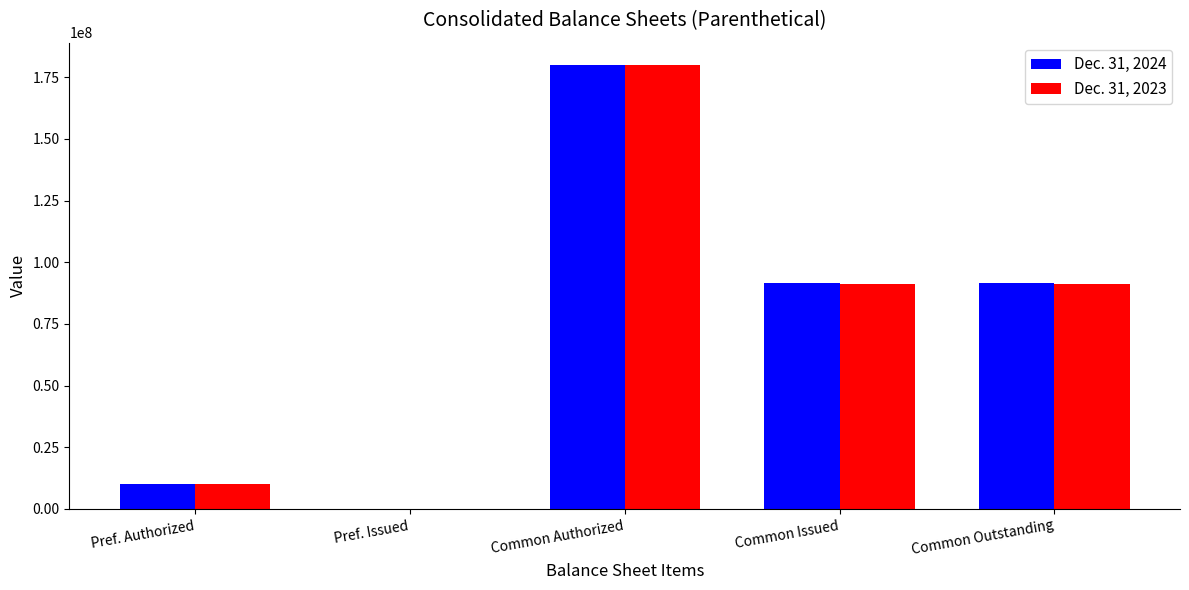

Between Pref. Authorized and Common Issued, which series saw the biggest shift?

Dec. 31, 2024